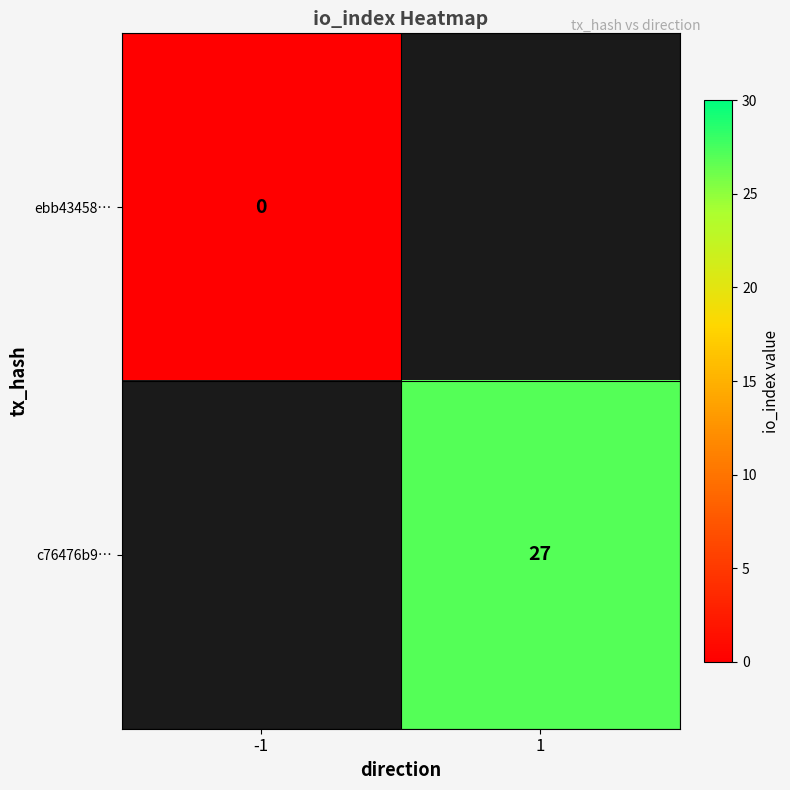

At how many categories does at least one series exceed -582?

2